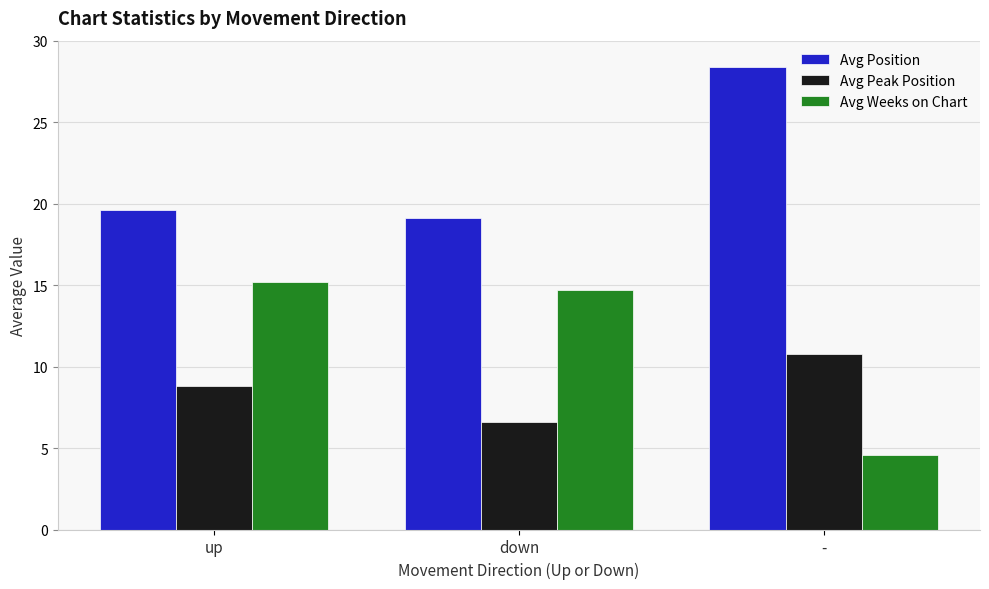

What is the difference between the maximum and minimum values in the Avg Peak Position series?

4.2